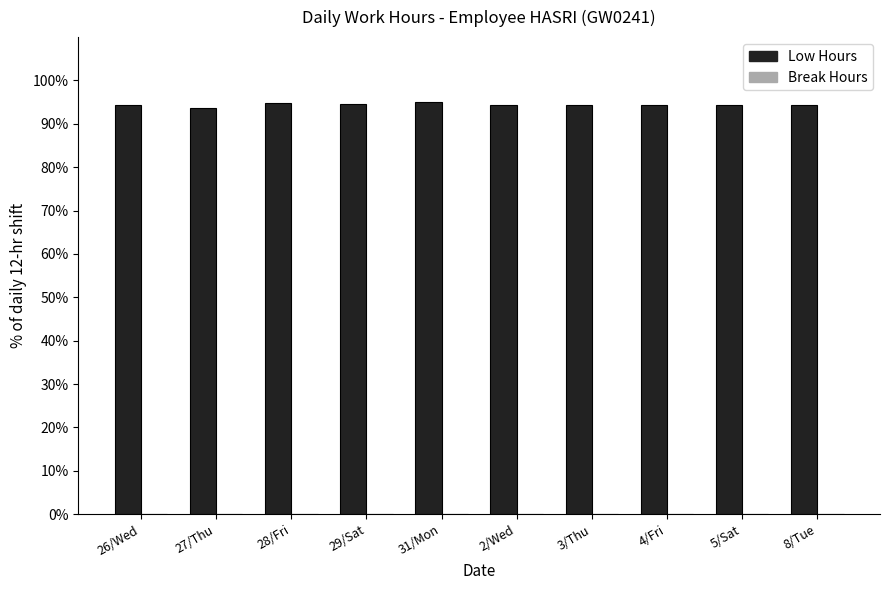

Is it true that the value at 4/Fri is 94.2?

True